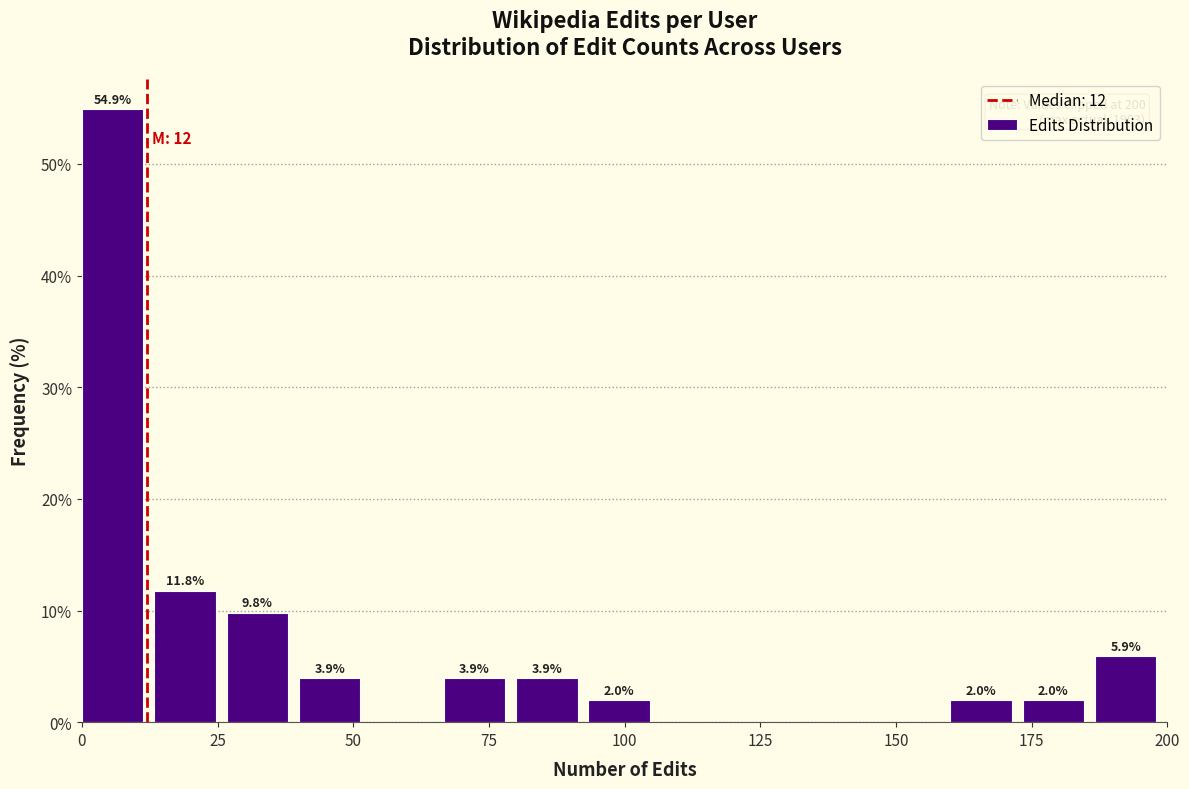

Around what value on the x-axis is the tallest bar? Give the approximate position of its centre, as read against the axis.

5